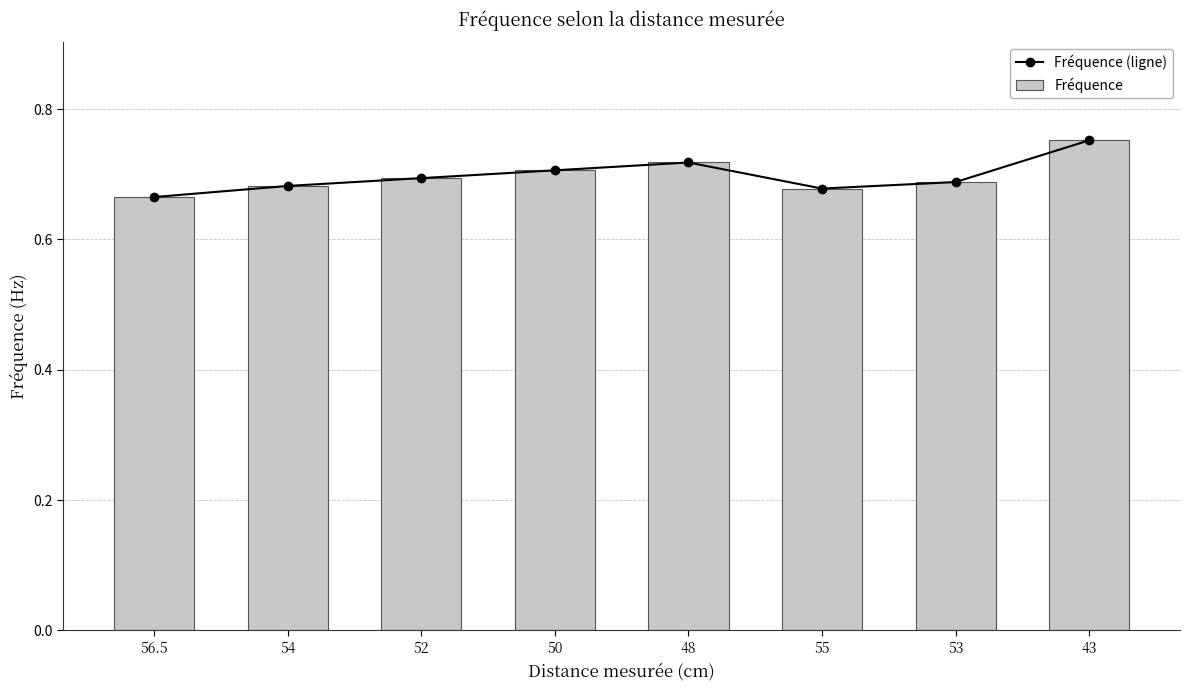

What is the value of the Fréquence (ligne) bar at the 1st from the left?

0.7